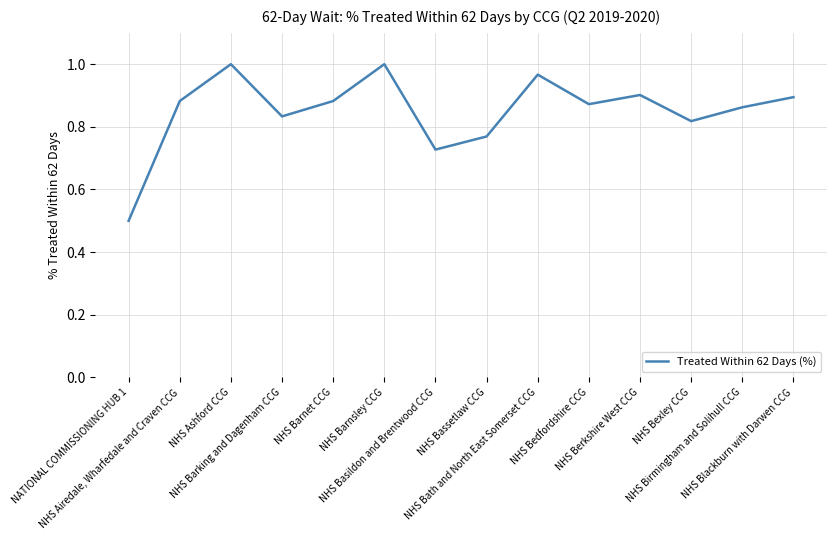

What is the minimum value shown in the chart?

0.5